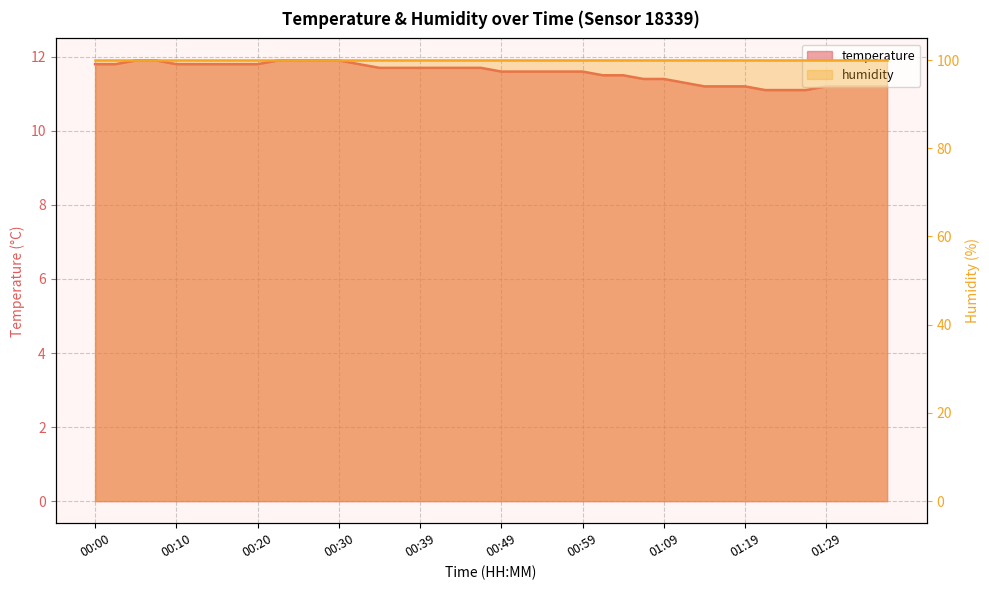

Does the chart have visible grid lines?

Yes